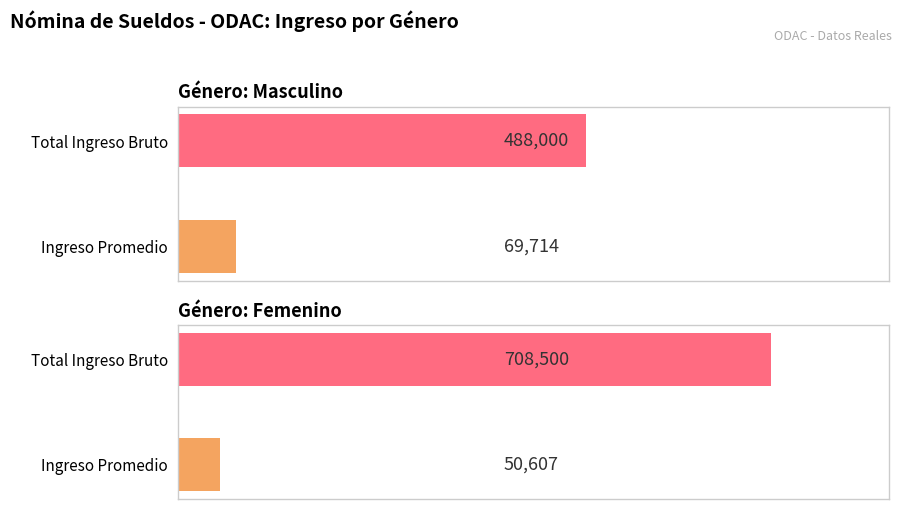

How many series are shown in this chart?

1